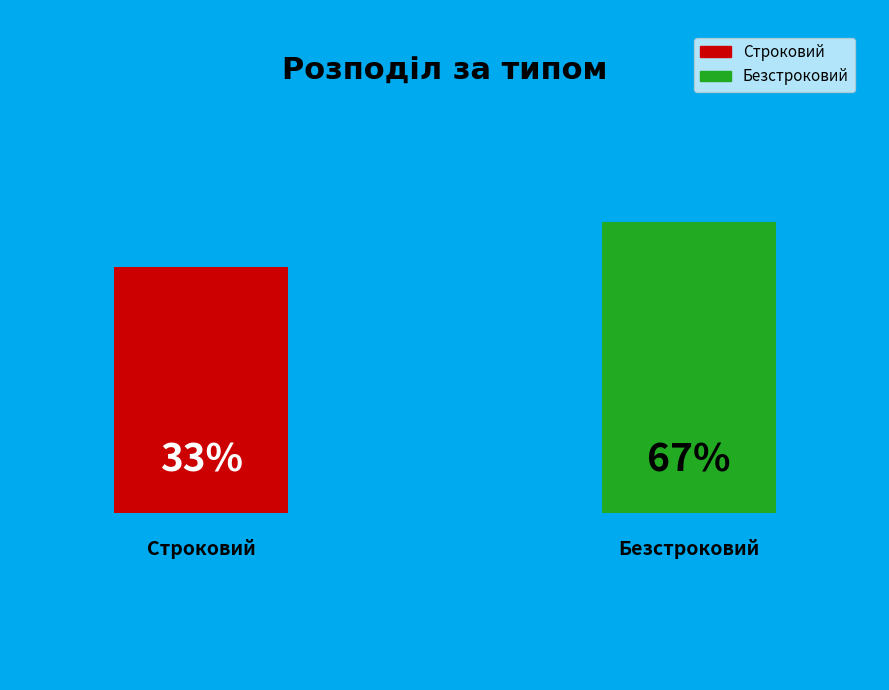

Which category has the smallest portion of the pie?

Строковий